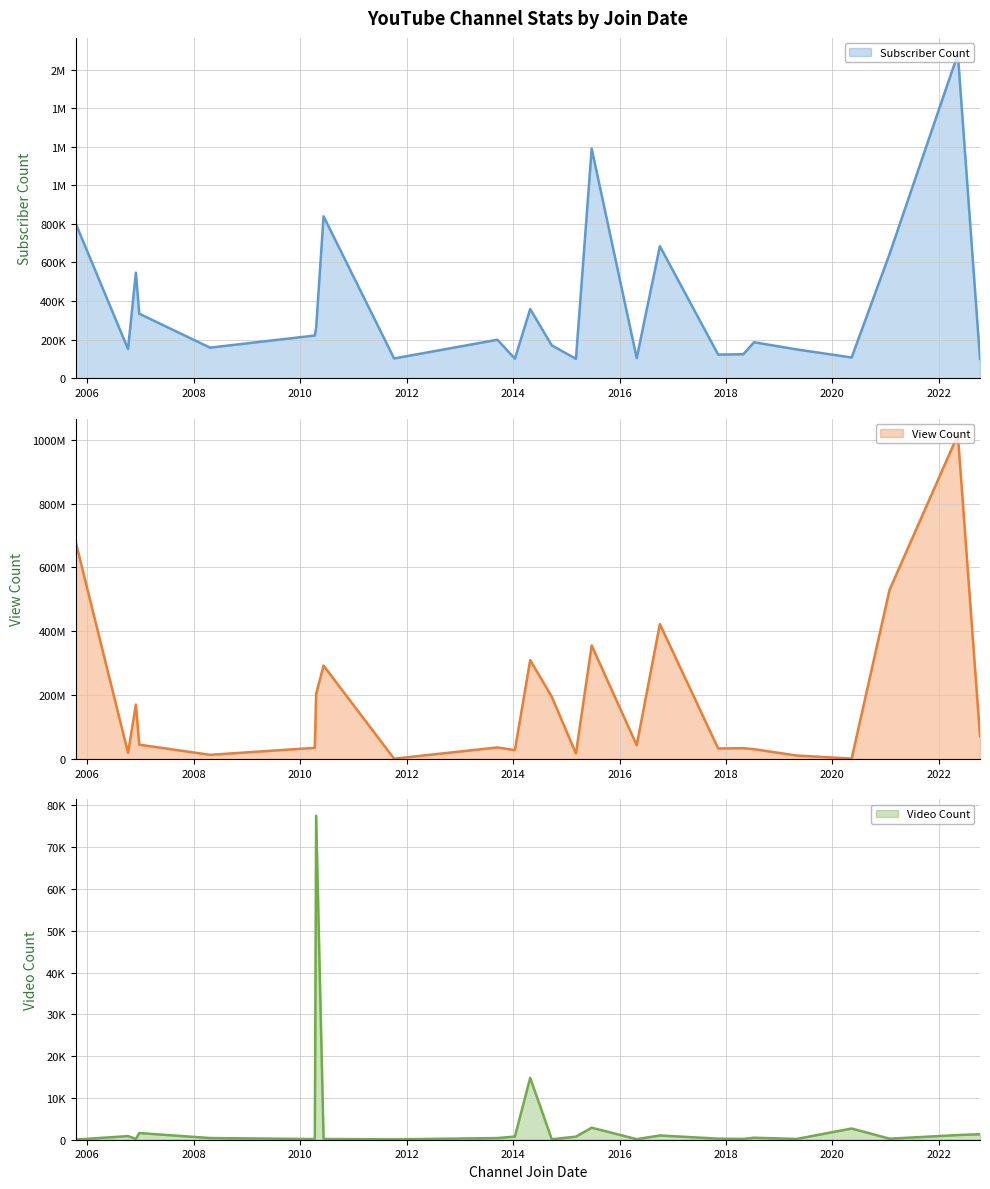

How many categories are shown in the chart?

25